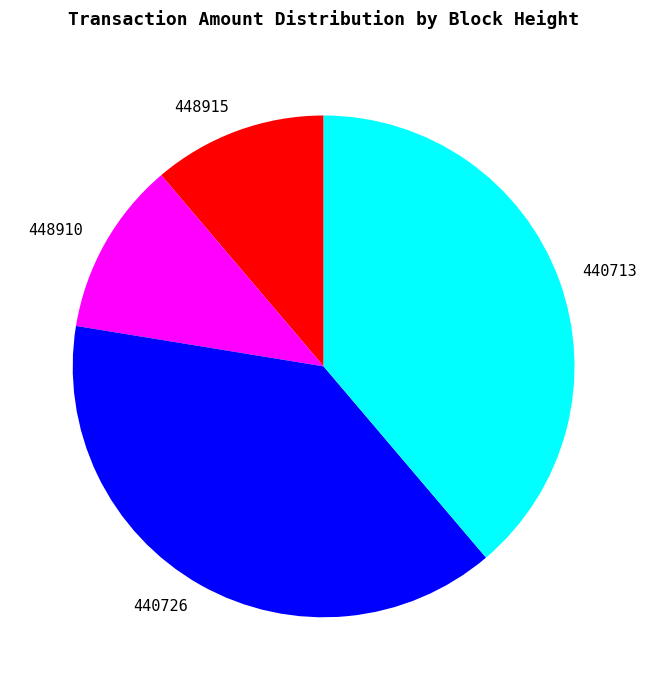

Does any single category account for the majority?

No